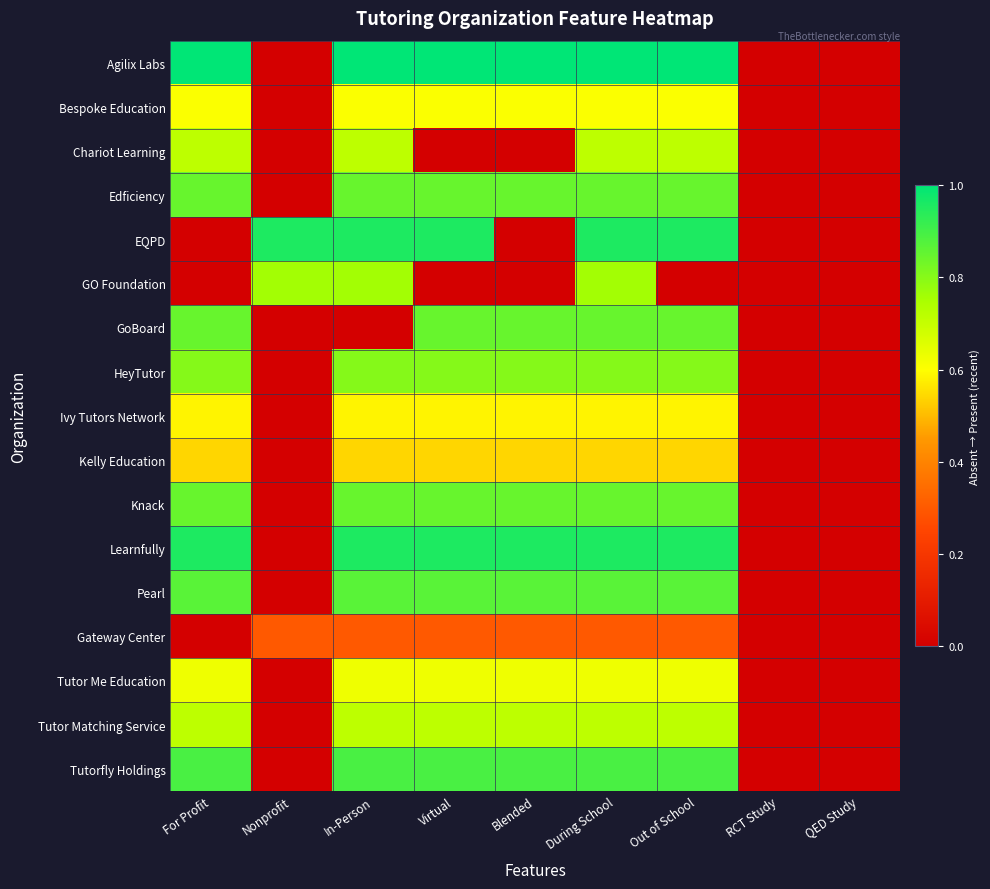

Reading right to left, extract all data points from this chart.

Agilix Labs: QED Study=0.0	RCT Study=0.0	Out of School=1.0	During School=1.0	Blended=1.0	Virtual=1.0	In-Person=1.0	Nonprofit=0.0	For Profit=1.0
Bespoke Education: QED Study=0.0	RCT Study=0.0	Out of School=0.6	During School=0.6	Blended=0.6	Virtual=0.6	In-Person=0.6	Nonprofit=0.0	For Profit=0.6
Chariot Learning: QED Study=0.0	RCT Study=0.0	Out of School=0.7	During School=0.7	Blended=0.0	Virtual=0.0	In-Person=0.7	Nonprofit=0.0	For Profit=0.7
Edficiency: QED Study=0.0	RCT Study=0.0	Out of School=0.8	During School=0.8	Blended=0.8	Virtual=0.8	In-Person=0.8	Nonprofit=0.0	For Profit=0.8
EQPD: QED Study=0.0	RCT Study=0.0	Out of School=1.0	During School=1.0	Blended=0.0	Virtual=1.0	In-Person=1.0	Nonprofit=1.0	For Profit=0.0
GO Foundation: QED Study=0.0	RCT Study=0.0	Out of School=0.0	During School=0.8	Blended=0.0	Virtual=0.0	In-Person=0.8	Nonprofit=0.8	For Profit=0.0
GoBoard: QED Study=0.0	RCT Study=0.0	Out of School=0.8	During School=0.8	Blended=0.8	Virtual=0.8	In-Person=0.0	Nonprofit=0.0	For Profit=0.8
HeyTutor: QED Study=0.0	RCT Study=0.0	Out of School=0.8	During School=0.8	Blended=0.8	Virtual=0.8	In-Person=0.8	Nonprofit=0.0	For Profit=0.8
Ivy Tutors Network: QED Study=0.0	RCT Study=0.0	Out of School=0.6	During School=0.6	Blended=0.6	Virtual=0.6	In-Person=0.6	Nonprofit=0.0	For Profit=0.6
Kelly Education: QED Study=0.0	RCT Study=0.0	Out of School=0.5	During School=0.5	Blended=0.5	Virtual=0.5	In-Person=0.5	Nonprofit=0.0	For Profit=0.5
Knack: QED Study=0.0	RCT Study=0.0	Out of School=0.8	During School=0.8	Blended=0.8	Virtual=0.8	In-Person=0.8	Nonprofit=0.0	For Profit=0.8
Learnfully: QED Study=0.0	RCT Study=0.0	Out of School=1.0	During School=1.0	Blended=1.0	Virtual=1.0	In-Person=1.0	Nonprofit=0.0	For Profit=1.0
Pearl: QED Study=0.0	RCT Study=0.0	Out of School=0.9	During School=0.9	Blended=0.9	Virtual=0.9	In-Person=0.9	Nonprofit=0.0	For Profit=0.9
Gateway Center: QED Study=0.0	RCT Study=0.0	Out of School=0.3	During School=0.3	Blended=0.3	Virtual=0.3	In-Person=0.3	Nonprofit=0.3	For Profit=0.0
Tutor Me Education: QED Study=0.0	RCT Study=0.0	Out of School=0.6	During School=0.6	Blended=0.6	Virtual=0.6	In-Person=0.6	Nonprofit=0.0	For Profit=0.6
Tutor Matching Service: QED Study=0.0	RCT Study=0.0	Out of School=0.7	During School=0.7	Blended=0.7	Virtual=0.7	In-Person=0.7	Nonprofit=0.0	For Profit=0.7
Tutorfly Holdings: QED Study=0.0	RCT Study=0.0	Out of School=0.9	During School=0.9	Blended=0.9	Virtual=0.9	In-Person=0.9	Nonprofit=0.0	For Profit=0.9